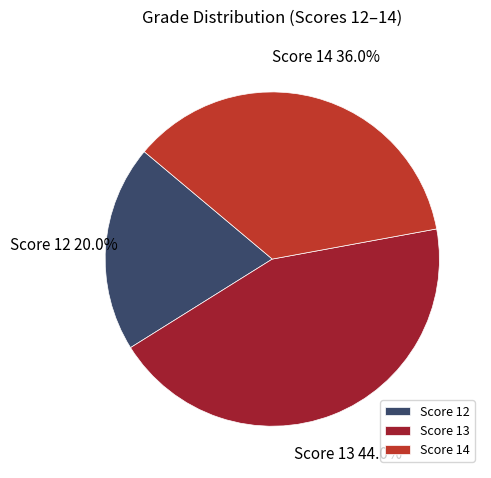

How many slices are in this pie chart?

3